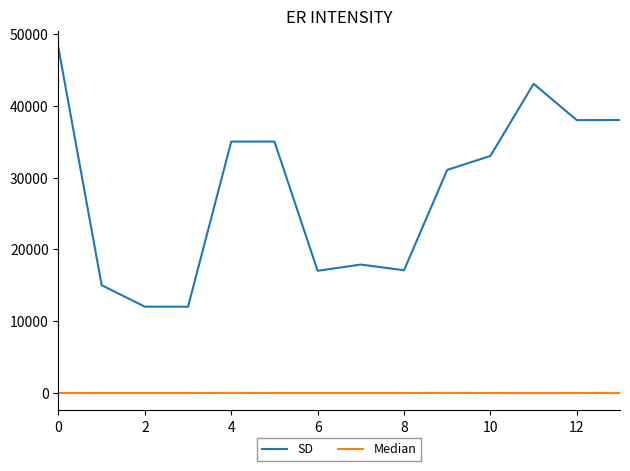

True or false: SD and Median intersect in this chart.

False